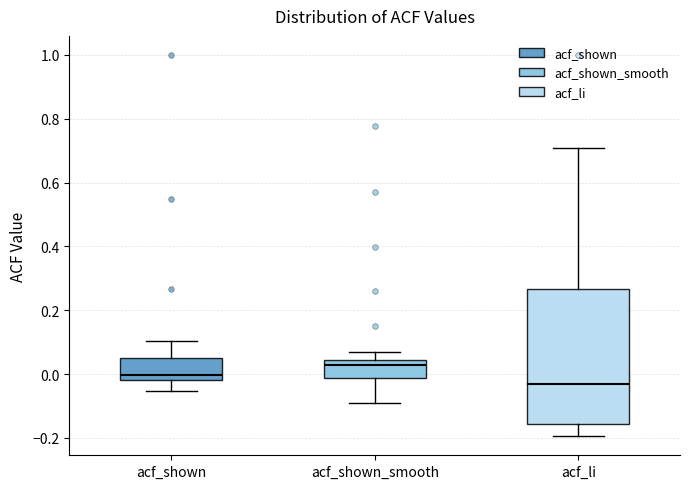

Which box has the lowest median line?

acf_li